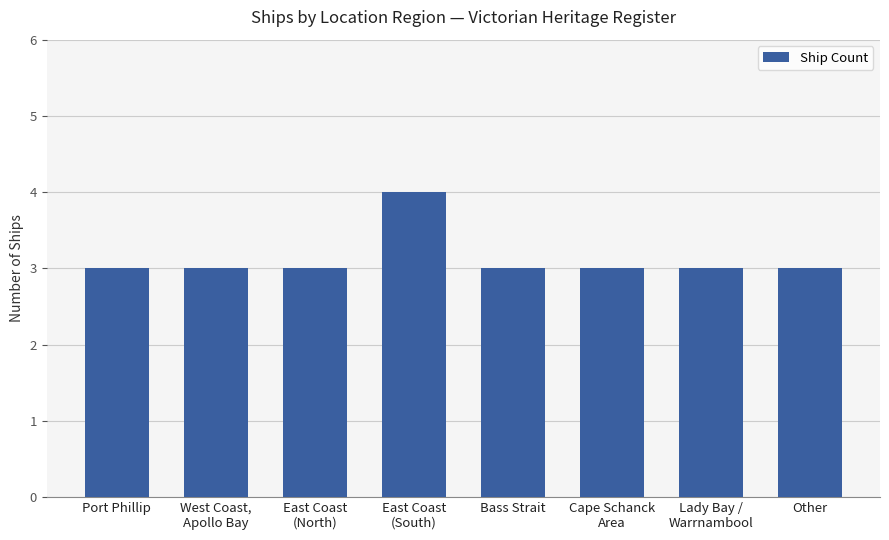

What is the greatest value displayed?

4